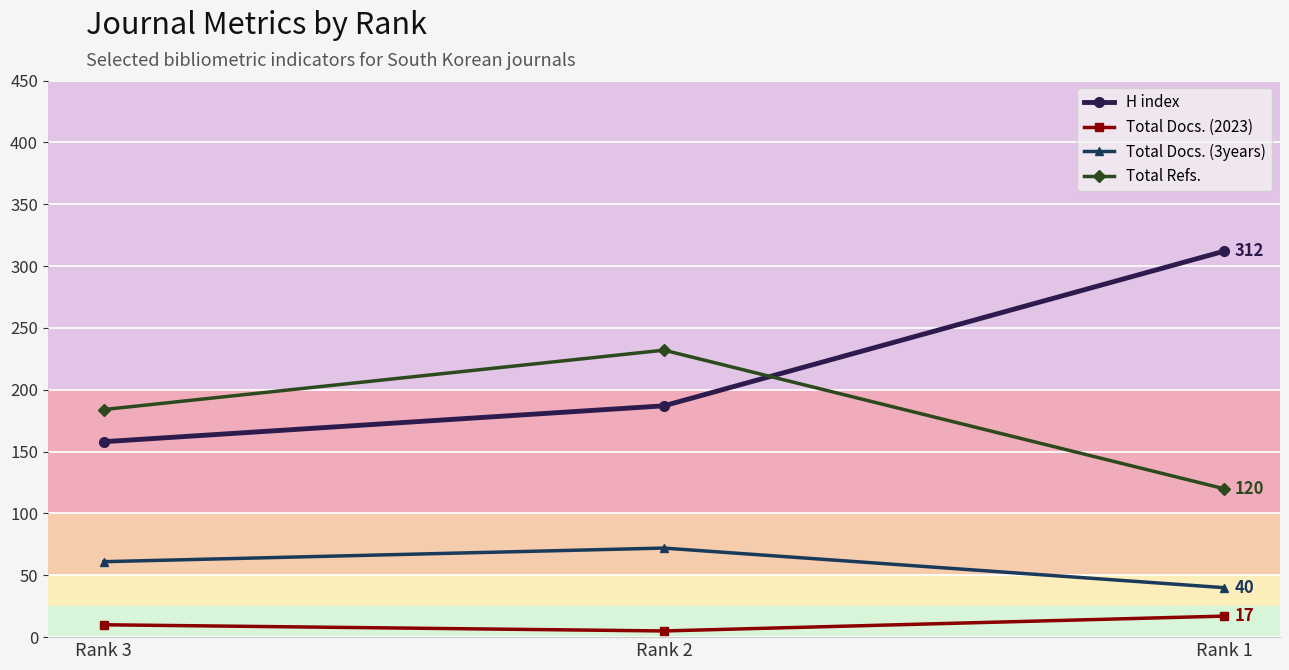

What is the difference between the Total Docs. (3years) values at Rank 1 and Rank 2?

32